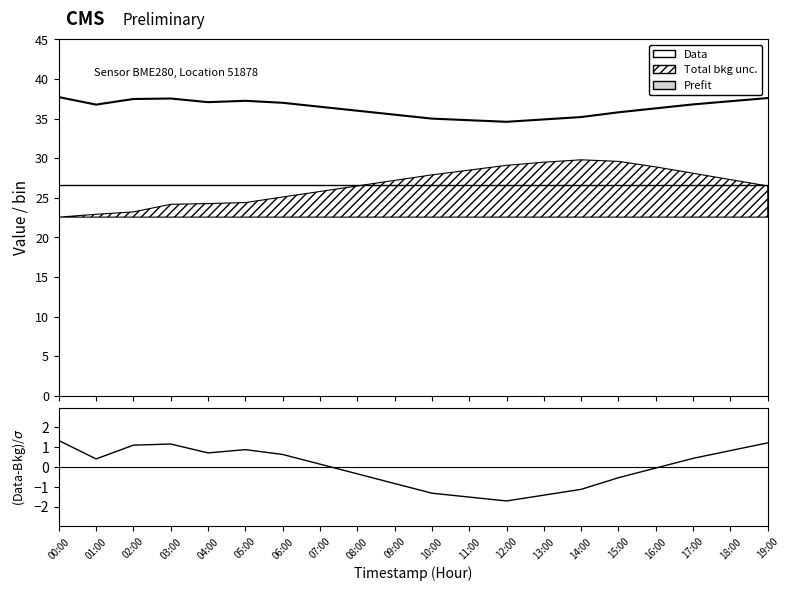

True or false: Data and (Data-Bkg)/σ intersect in this chart.

False